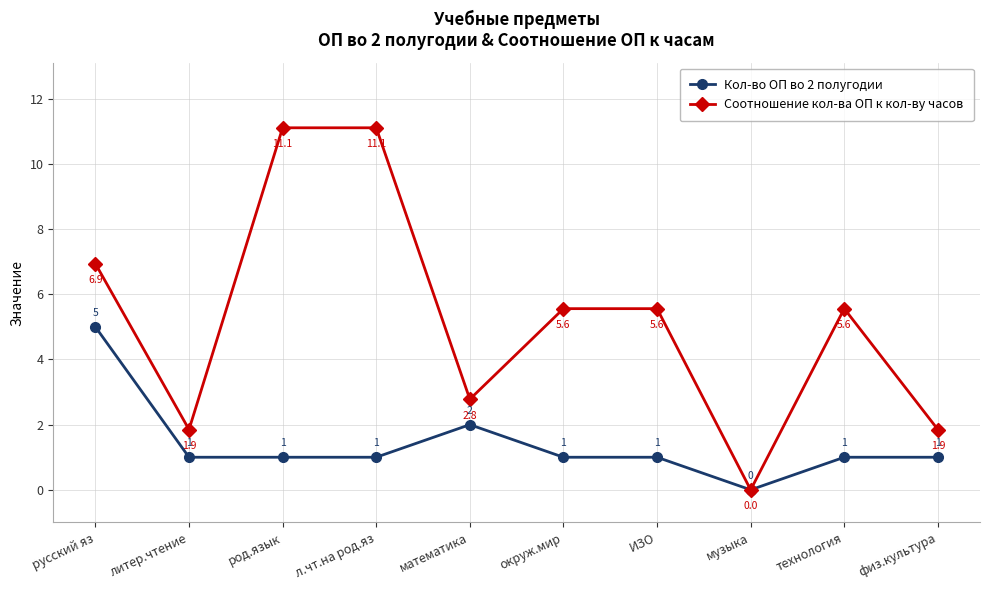

Which series changed the most between русский яз and род.язык?

Соотношение кол-ва ОП к кол-ву часов